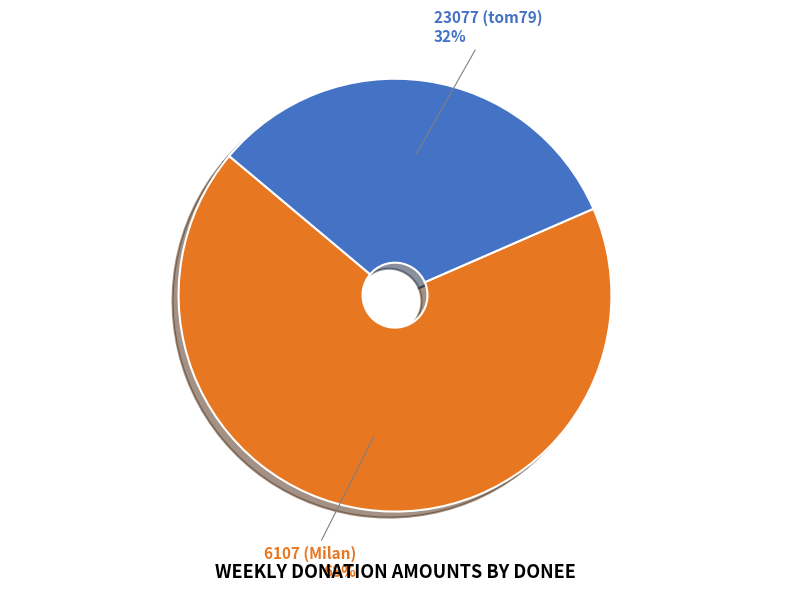

To the nearest percent, what portion does 6107 (Milan) represent?

68%